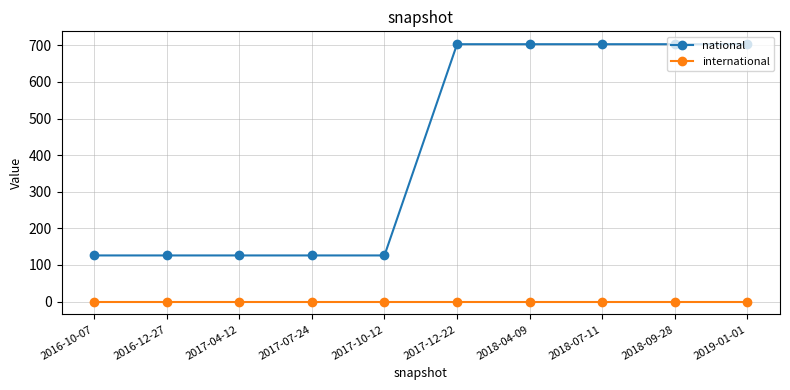

True or false: national and international intersect in this chart.

False